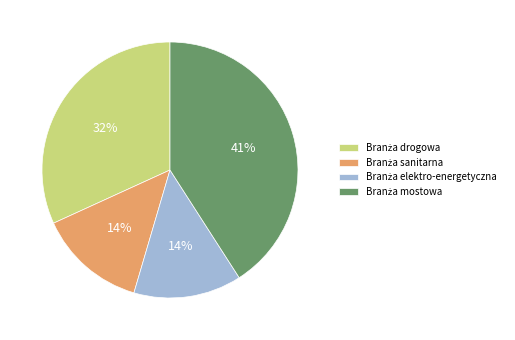

To the nearest percent, what is the average slice percentage?

25%